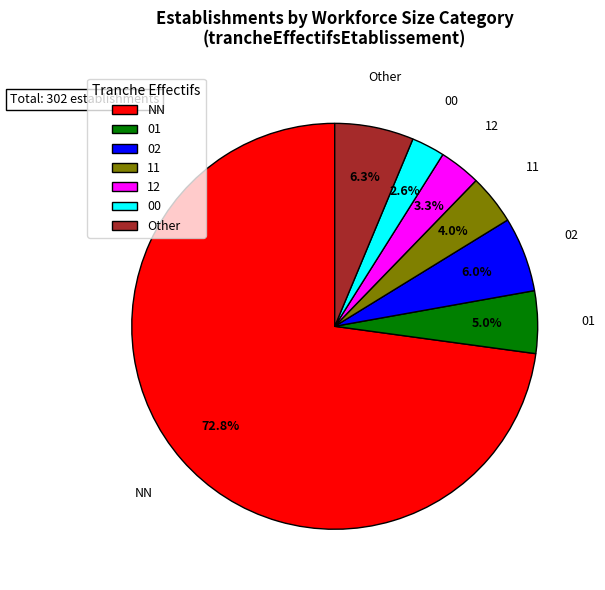

The 12 slice represents 3% of the pie. True or false?

True